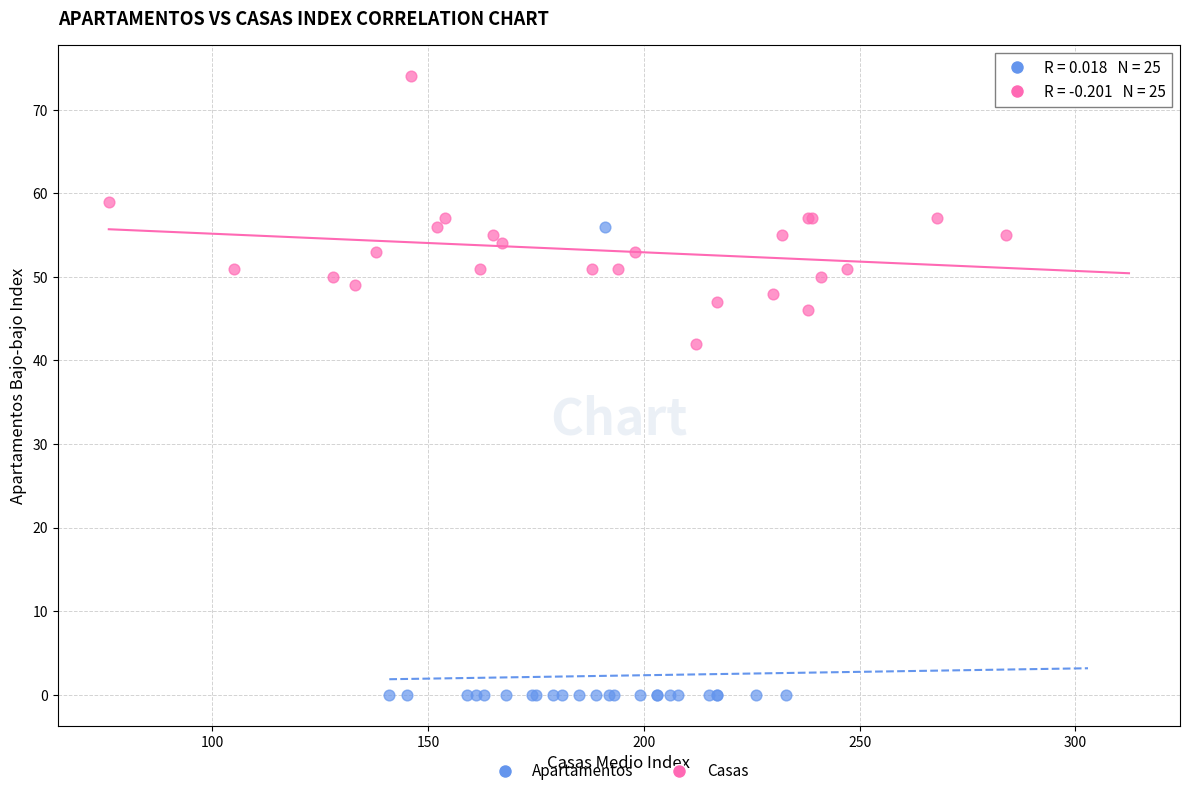

What are all the series names shown in the legend?

Apartamentos, Casas